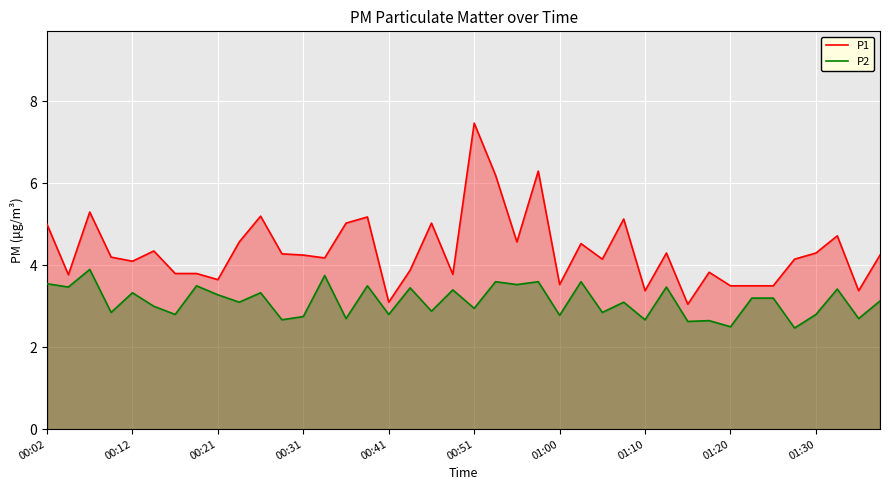

List the series in order of their overall mean, highest first.

P1, P2